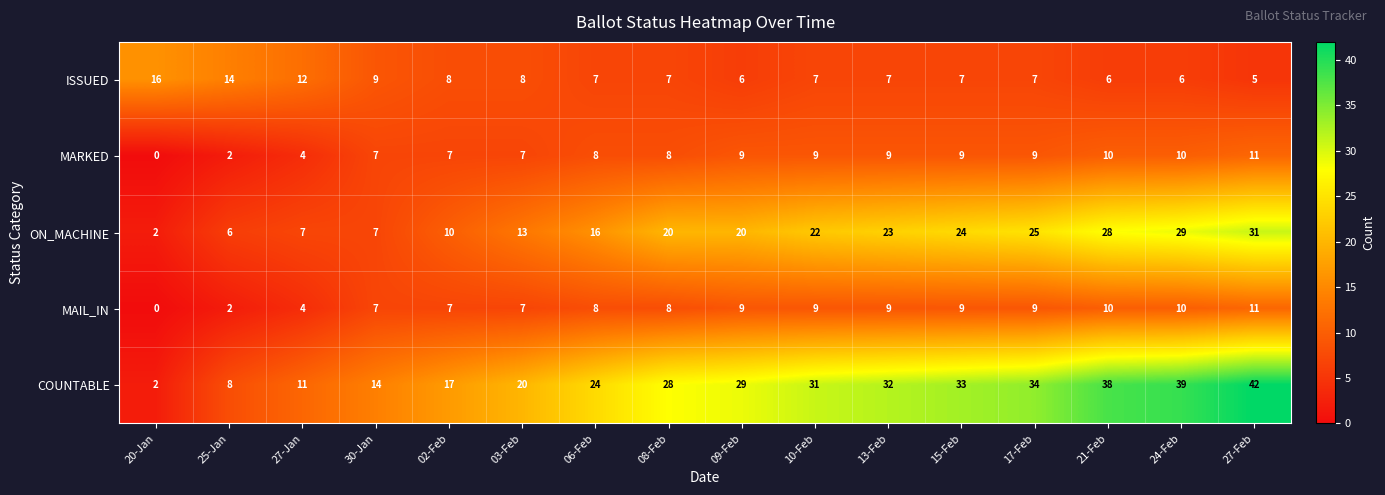

What is the total value across all series at 06-Feb?

63